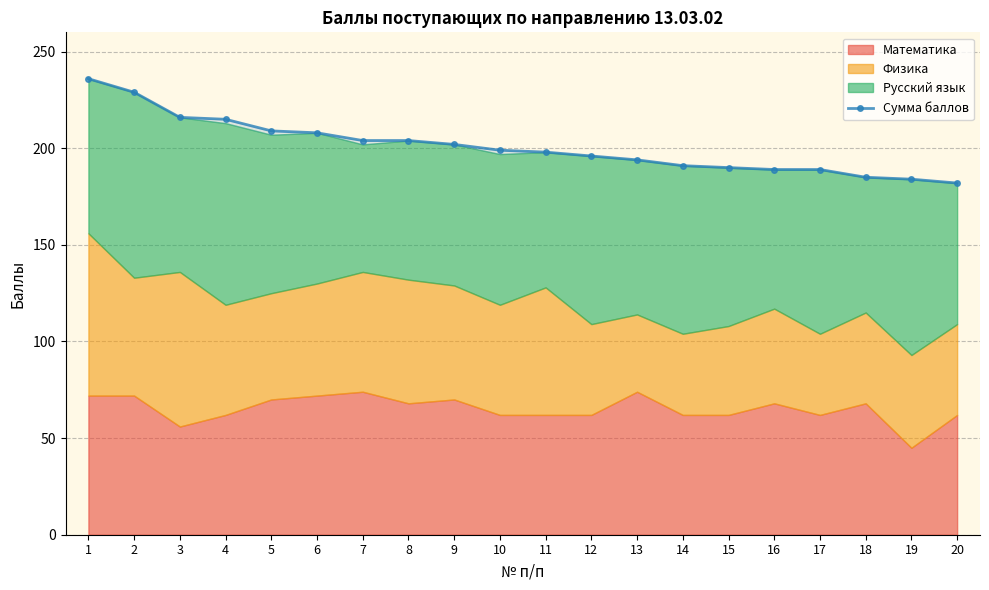

Which category has the lowest value across all series?

20